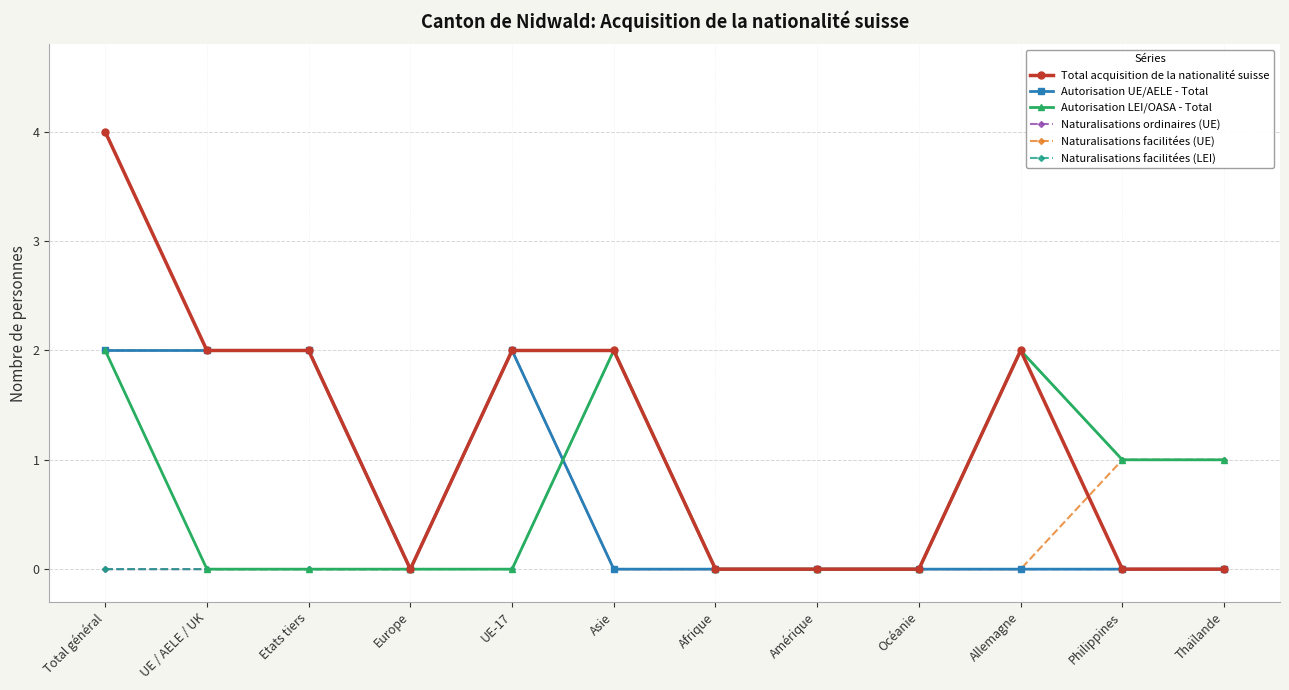

What is the highest value of the Total acquisition de la nationalité suisse series?

4